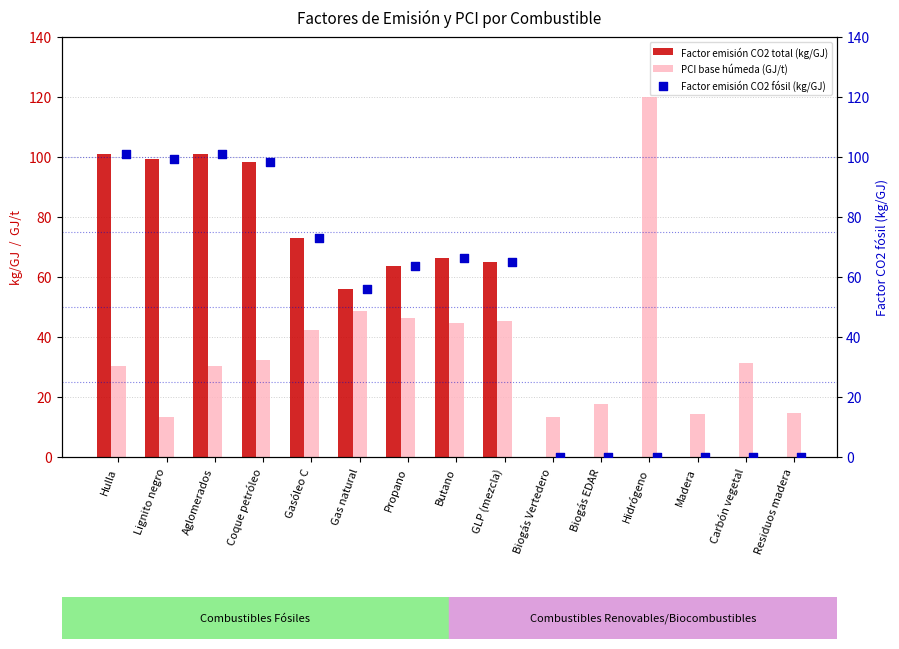

The value of Factor emisión CO2 total (kg/GJ) at Carbón vegetal is 0.0. True or false?

True